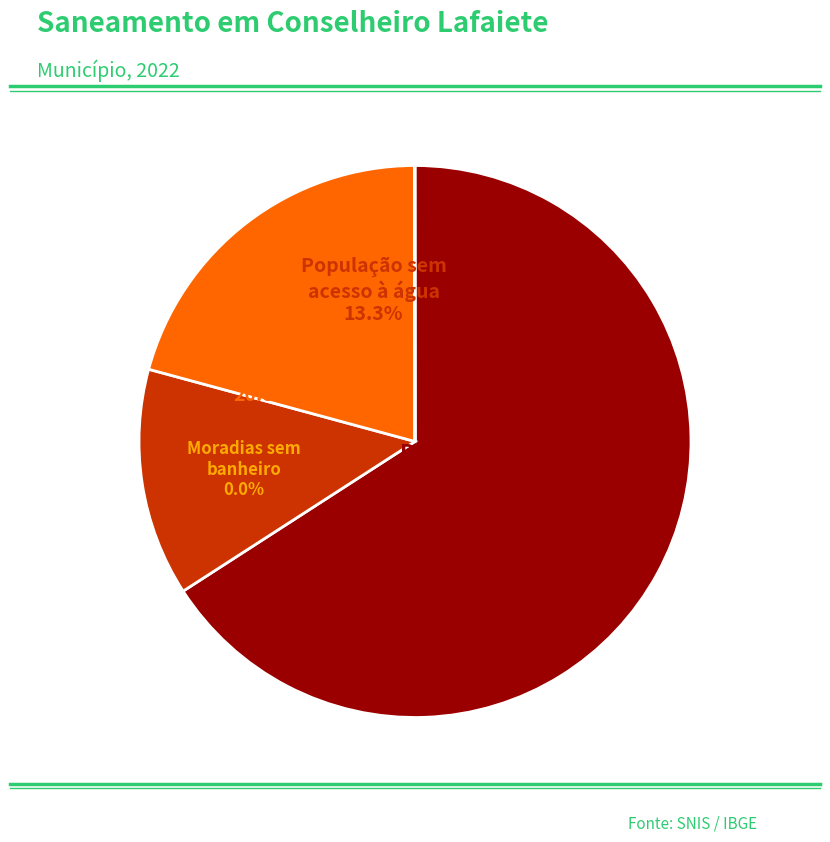

Do Moradias sem banheiro and População com acesso à água together represent more than half of the pie?

Yes